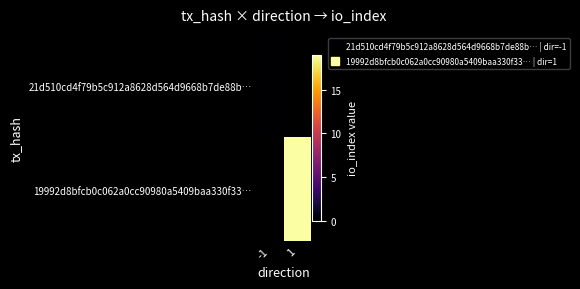

At which category does the chart reach its minimum across all series?

-1